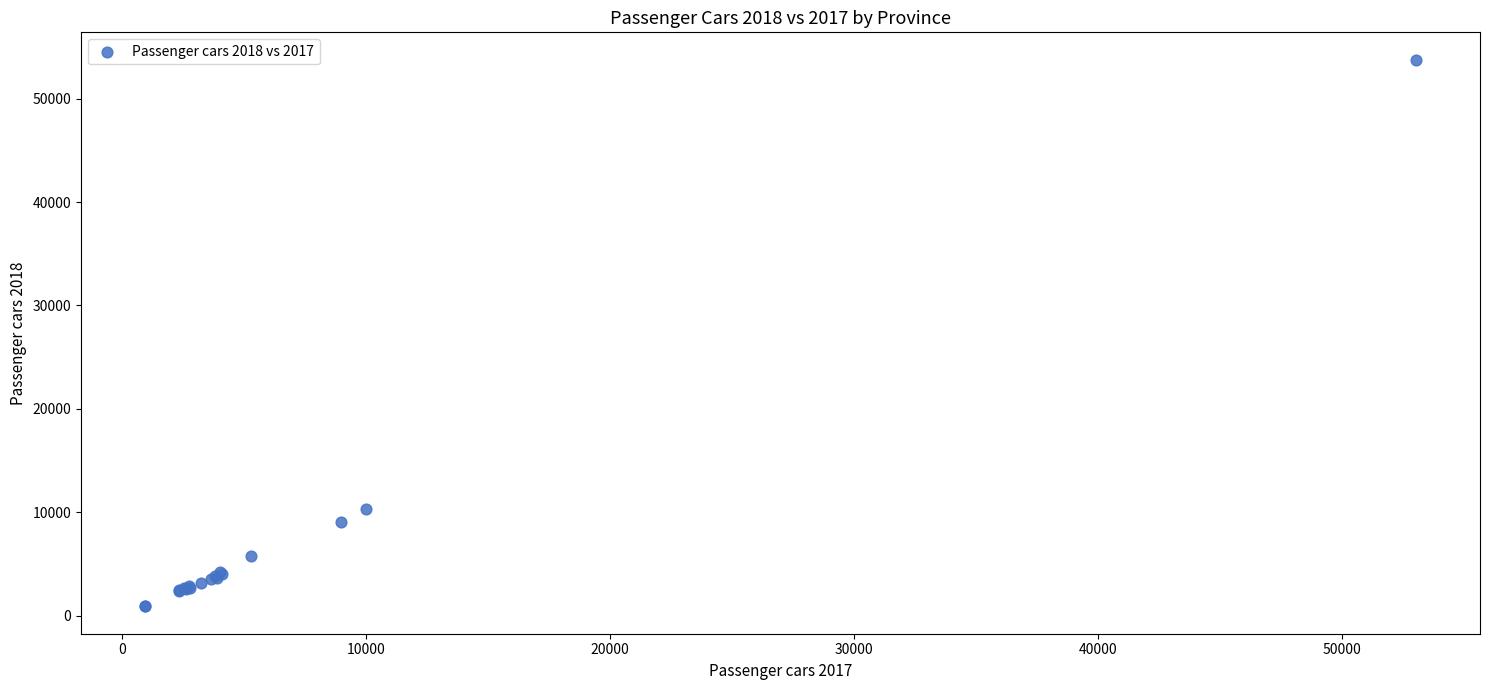

What Y value in the scatter plot is closest to 27329?

10270